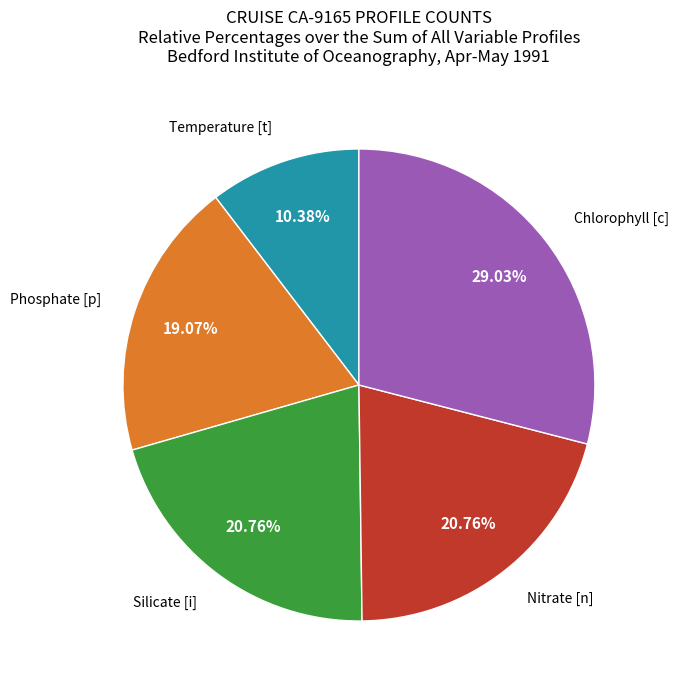

Which category has the smallest portion of the pie?

Temperature [t]